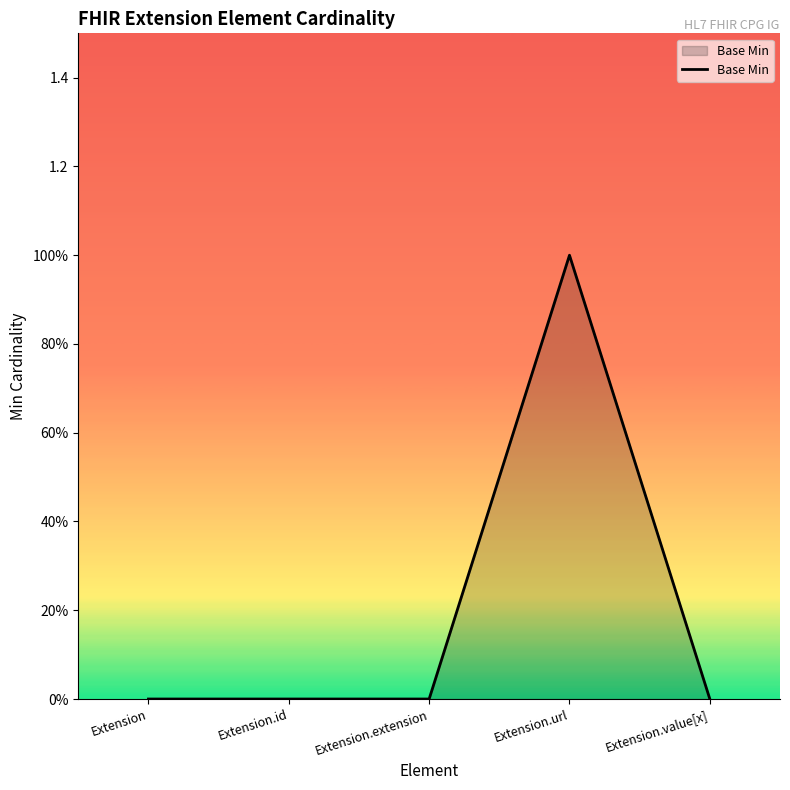

What is the label of the 5th point from the right?

Extension